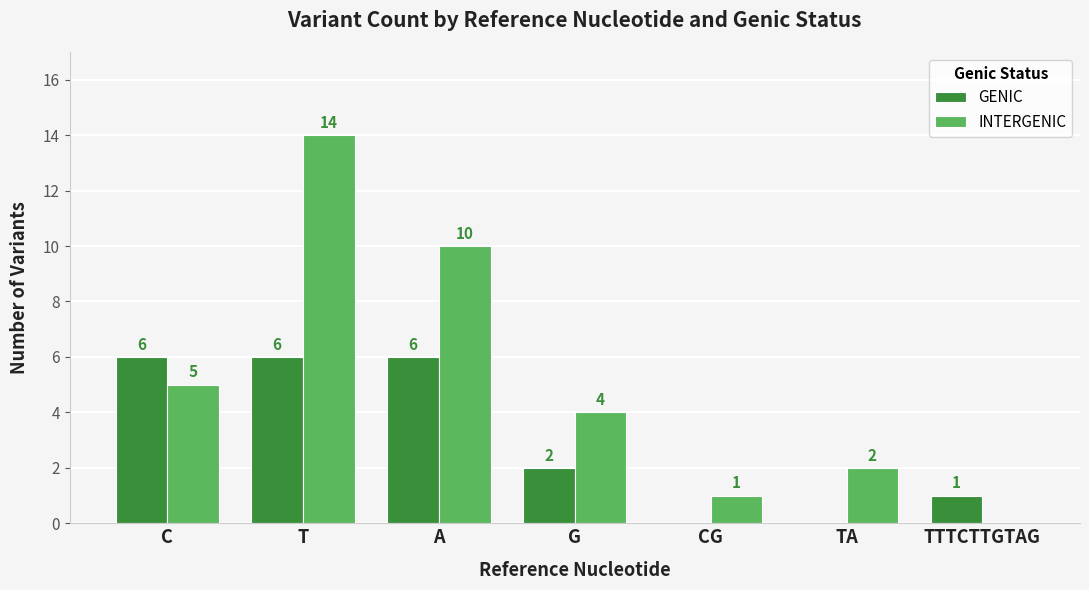

What is the sum of the INTERGENIC values at CG and TA?

3